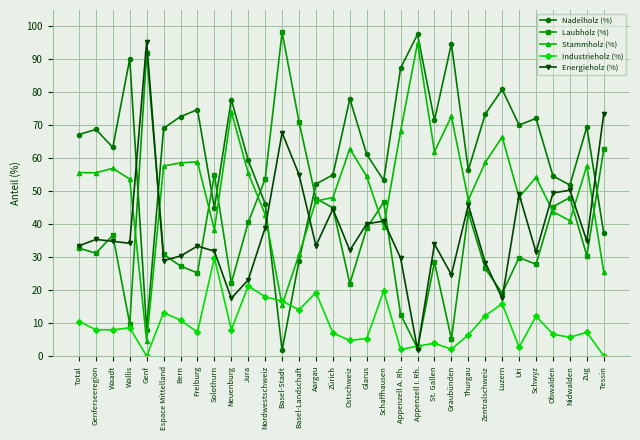

The Stammholz (%) series shows 58.9 at Freiburg. True or false?

True